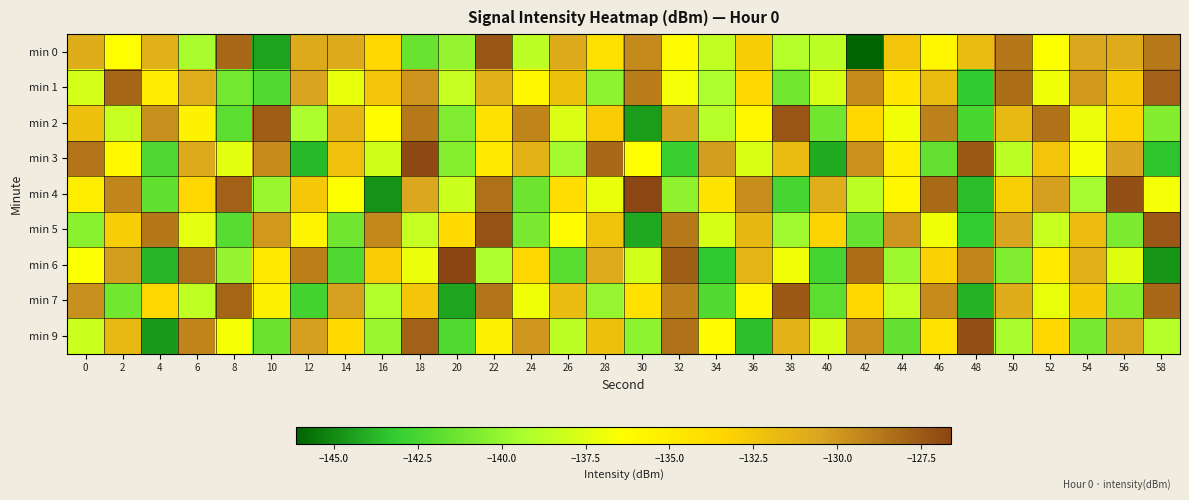

How many series are shown in this chart?

9